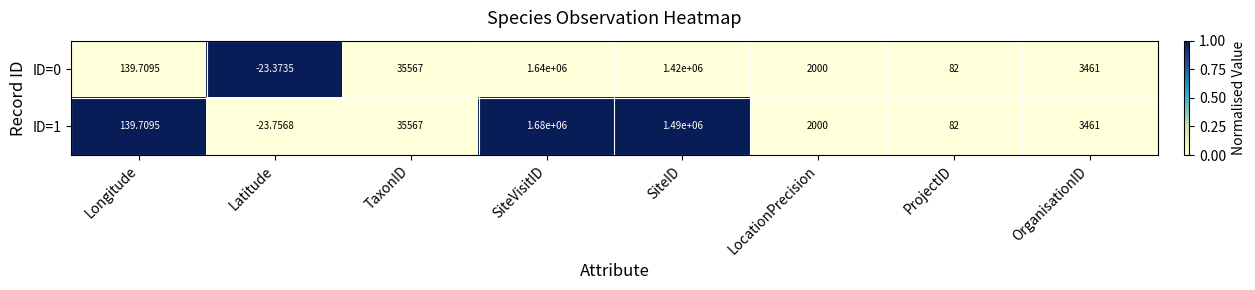

At which category is the sum across all series the highest?

SiteVisitID